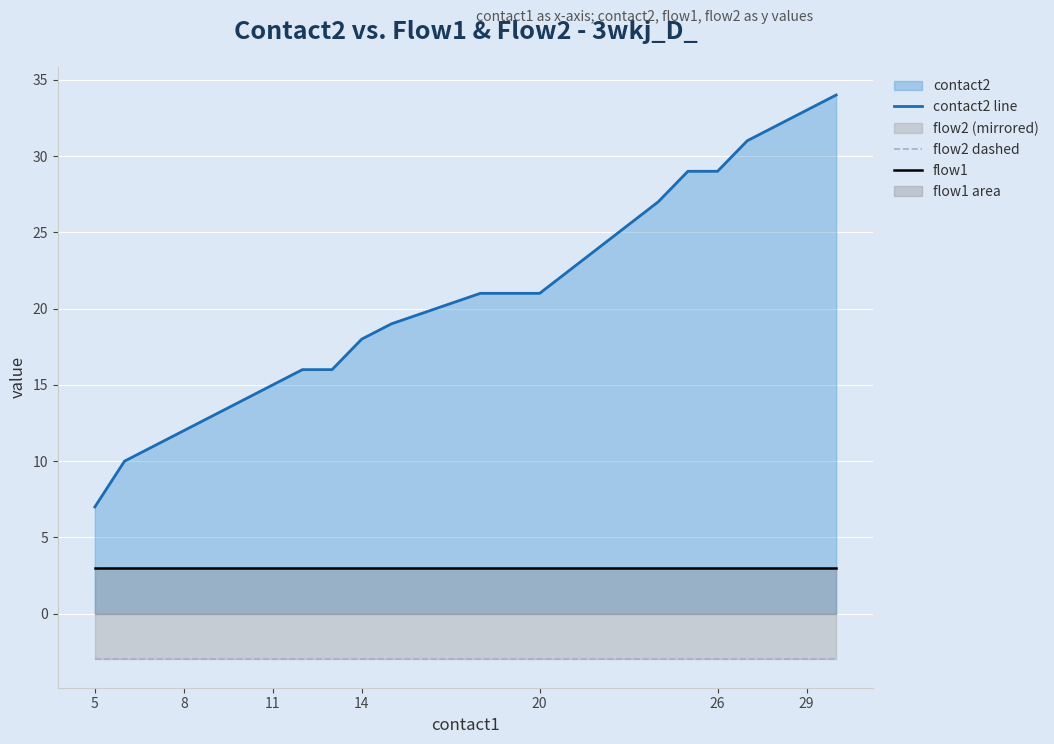

Which series has the largest total across all categories?

contact2 line